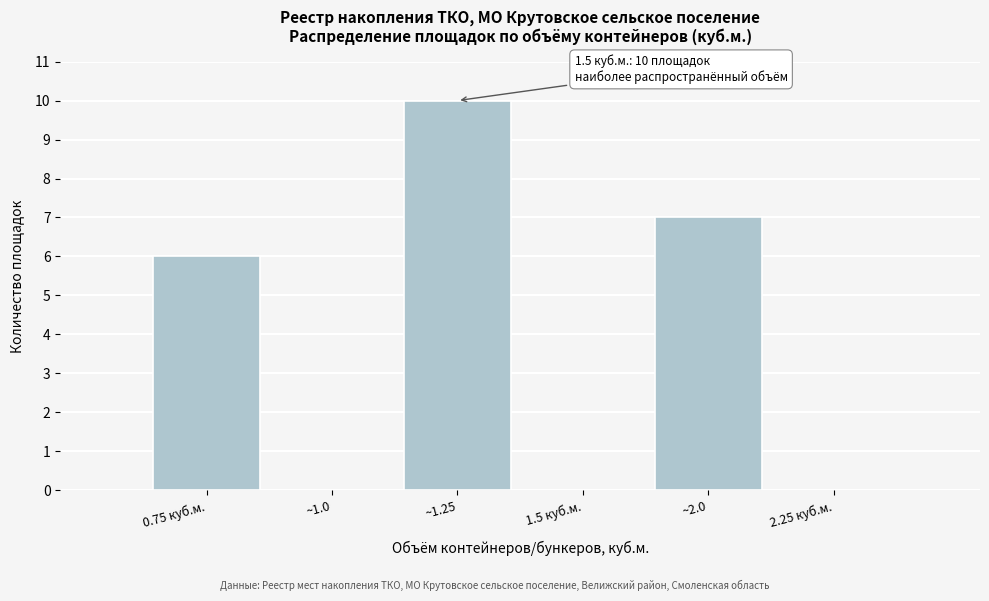

Reading right to left, what are all the values shown in this chart?

2.25 куб.м.=0	~2.0=7	1.5 куб.м.=0	~1.25=10	~1.0=0	0.75 куб.м.=6